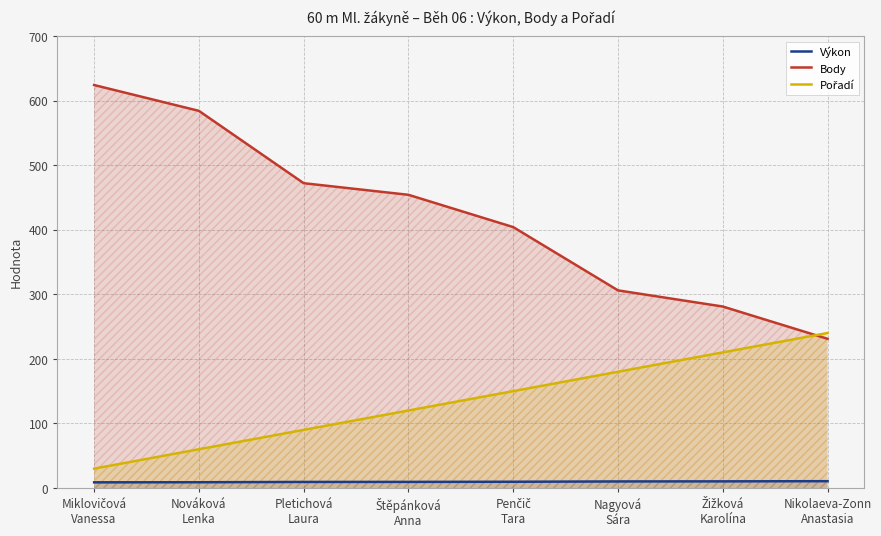

What is the sum of the Výkon values at Miklovičová
Vanessa and Nováková
Lenka?

17.7